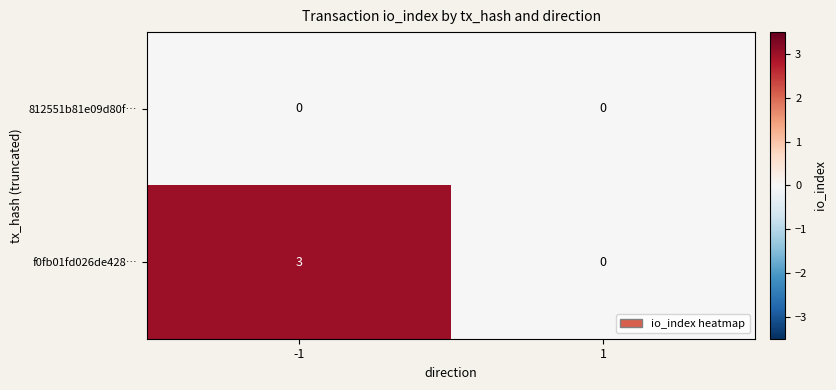

What is the difference between the f0fb01fd026de428… values at -1 and 1?

3